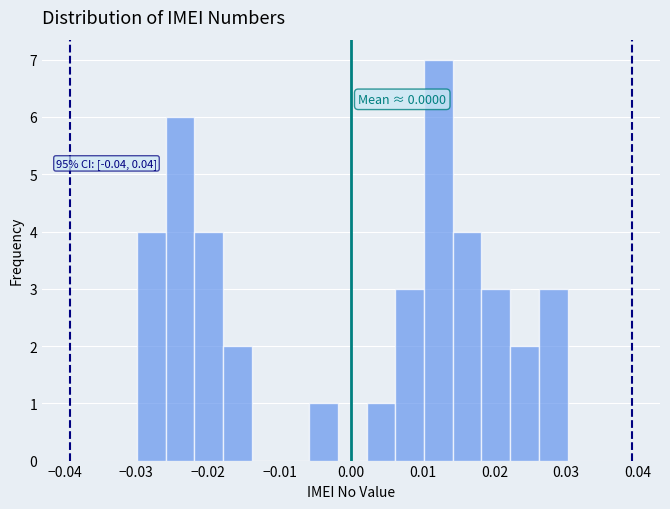

Over which range of the x-axis is the bar tallest?

0.010 to 0.014